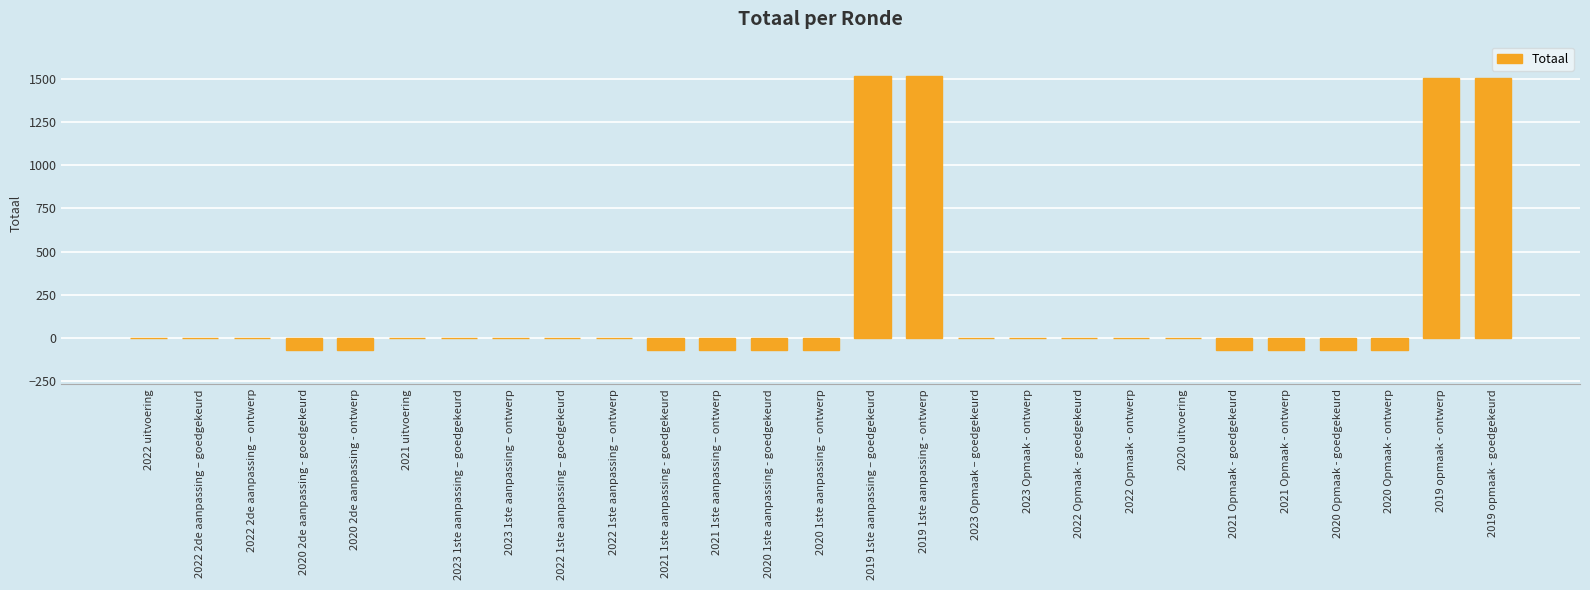

How many distinct data groups are displayed?

1